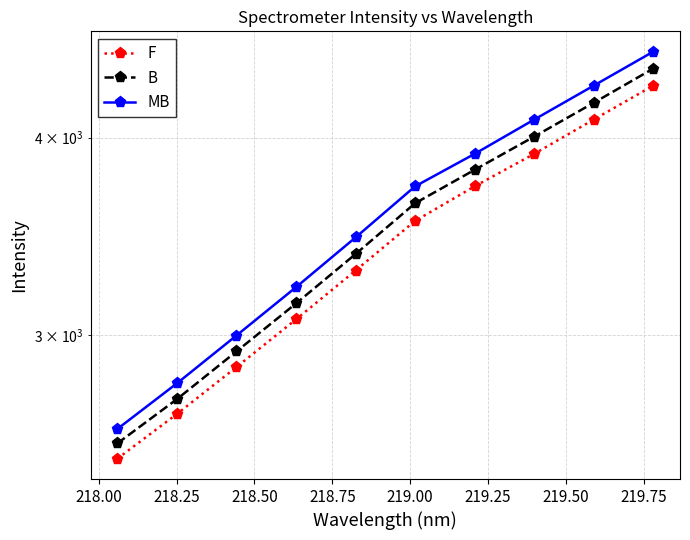

Reading left to right, list all the values displayed in this chart.

F: 2503.5	2672.2	2861.6	3068.0	3294.7	3542.4	3725.8	3906.6	4107.2	4315.8
B: 2559.9	2730.6	2927.7	3140.1	3374.9	3634.9	3816.8	4006.4	4209.0	4424.6
MB: 2614.3	2794.4	2996.6	3215.5	3457.8	3725.8	3906.6	4107.2	4315.8	4535.2